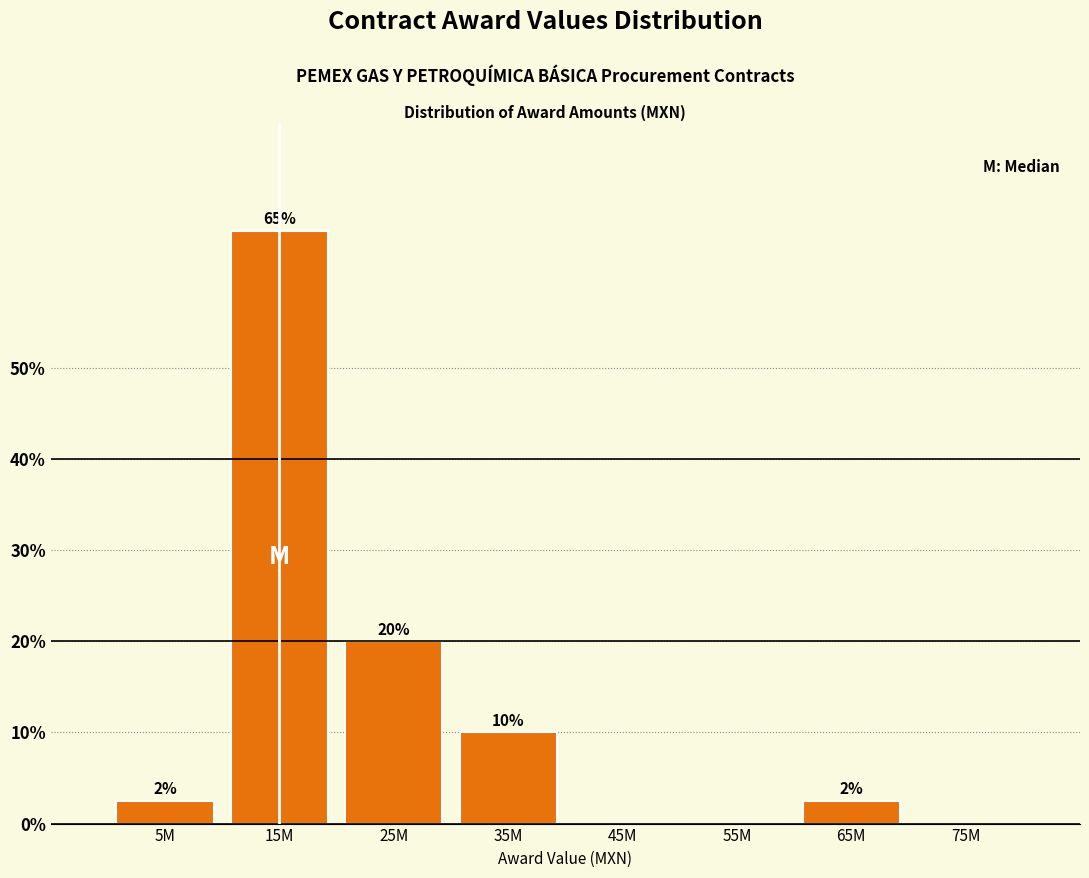

The value at 75M is 26.2. True or false?

False